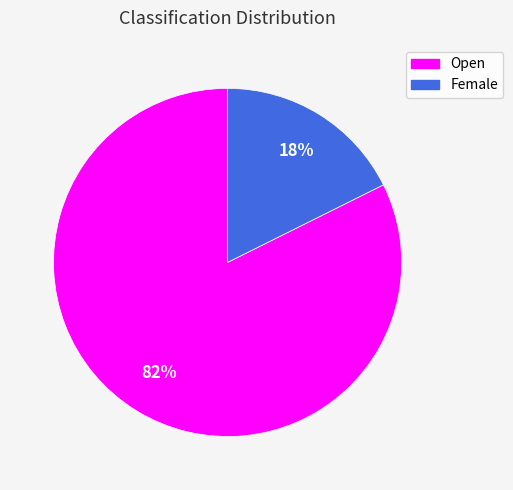

Do Female and Open together represent more than half of the pie?

Yes